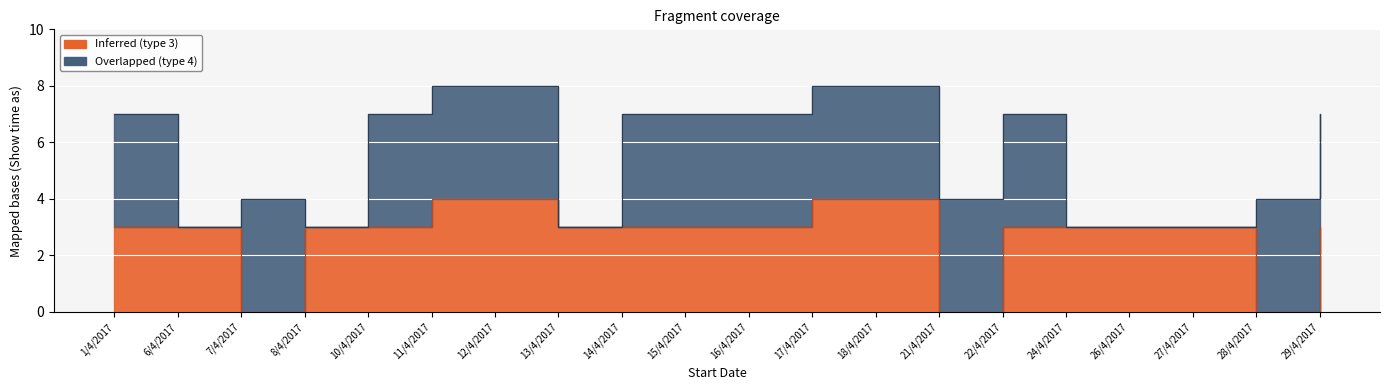

True or false: the data shows 3 at 6/4/2017.

True